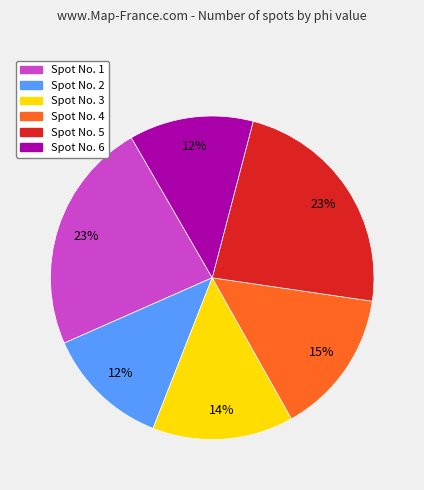

Is there a majority slice in this chart?

No